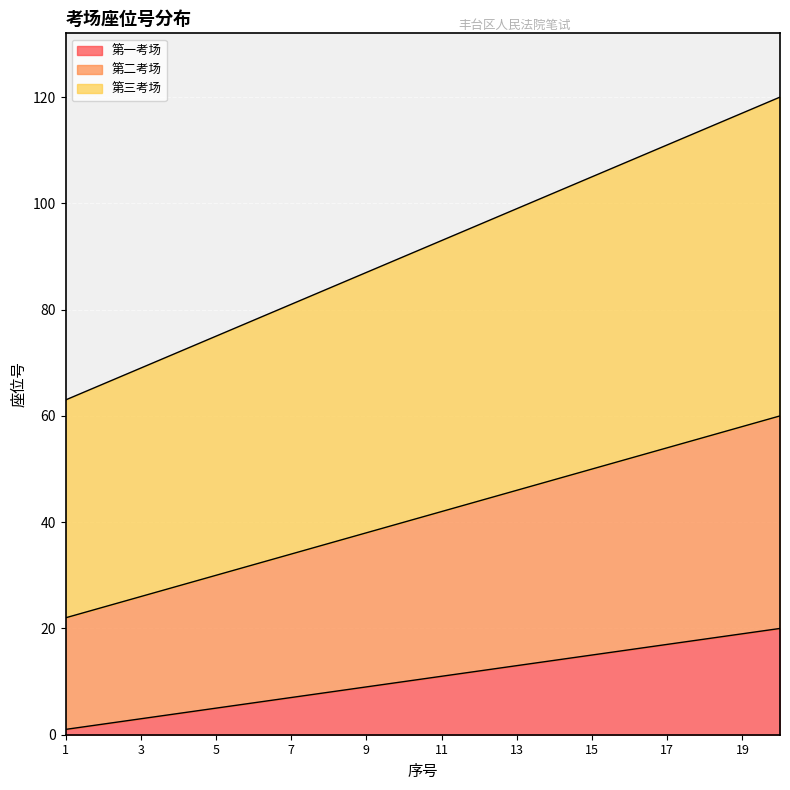

How many lines are shown in the chart?

3